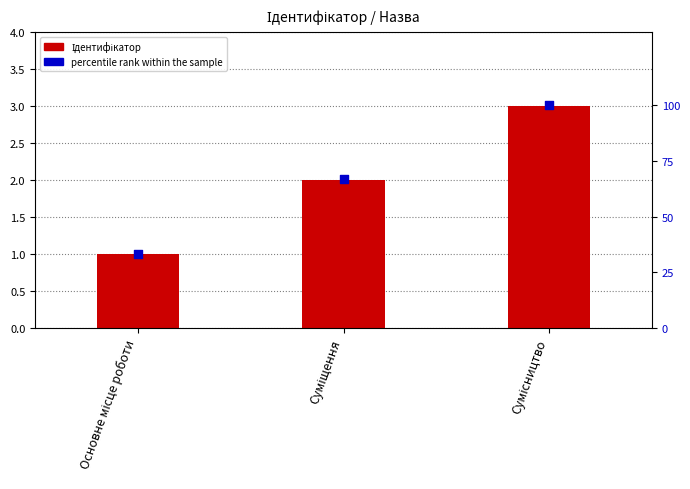

Which series has the largest Y range (max minus min)?

percentile rank within the sample